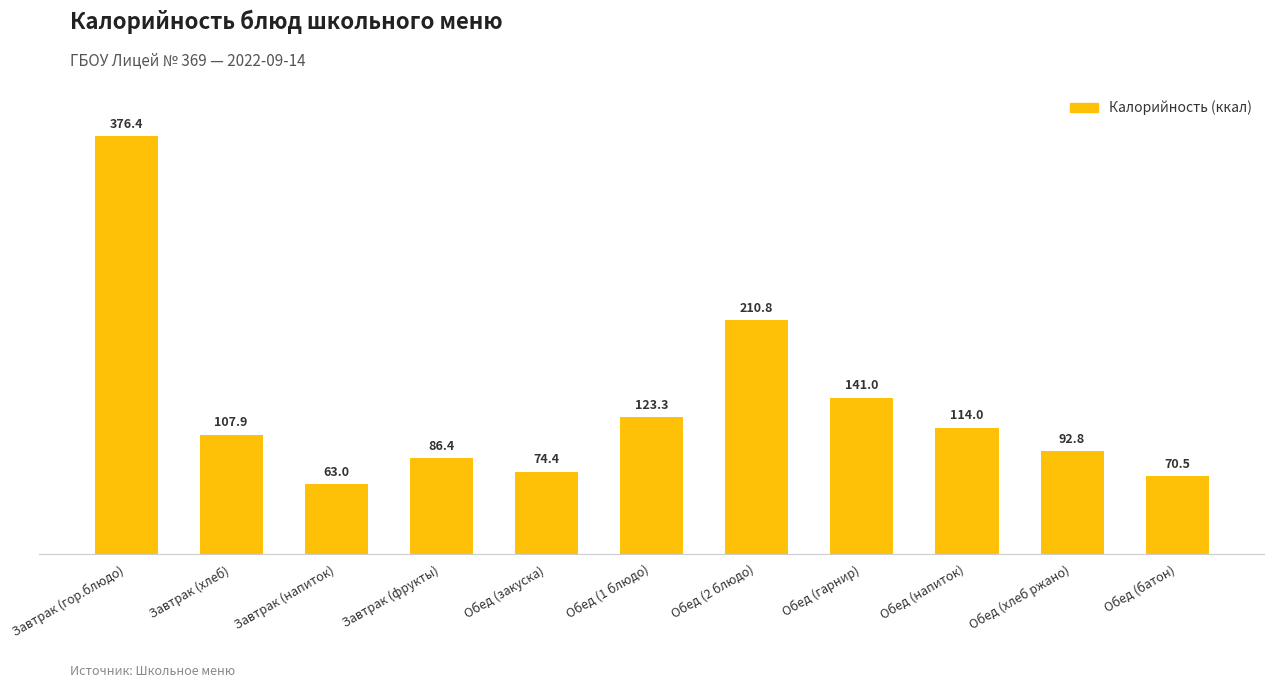

Reading left to right, extract all data points from this chart.

Завтрак (гор.блюдо)=376.4	Завтрак (хлеб)=107.9	Завтрак (напиток)=63.0	Завтрак (фрукты)=86.4	Обед (закуска)=74.4	Обед (1 блюдо)=123.3	Обед (2 блюдо)=210.8	Обед (гарнир)=141.0	Обед (напиток)=114.0	Обед (хлеб ржано)=92.8	Обед (батон)=70.5